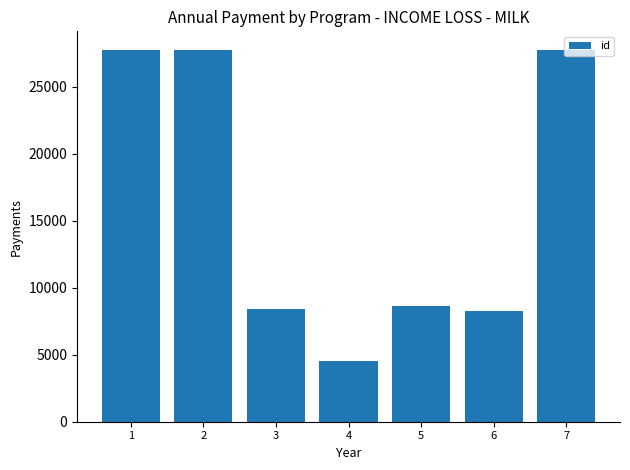

What is the difference between the values at 7 and 5?

19077